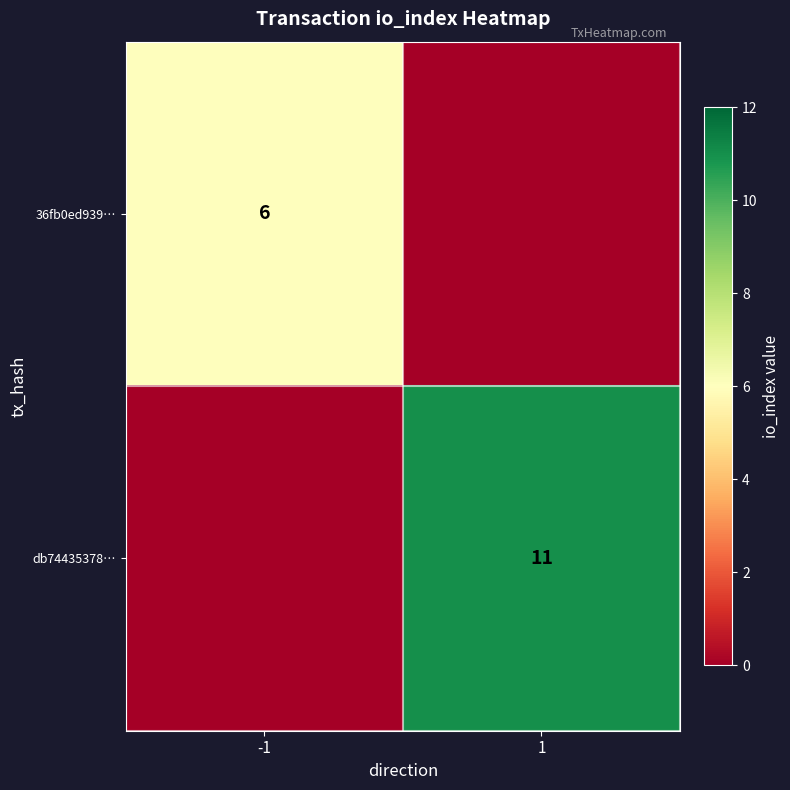

Is it true that db74435378… equals 11 at 1?

True